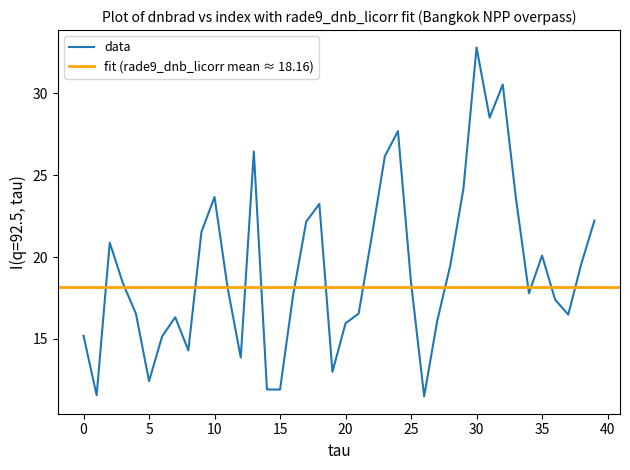

Is it true that data equals 18.4 at 25?

True